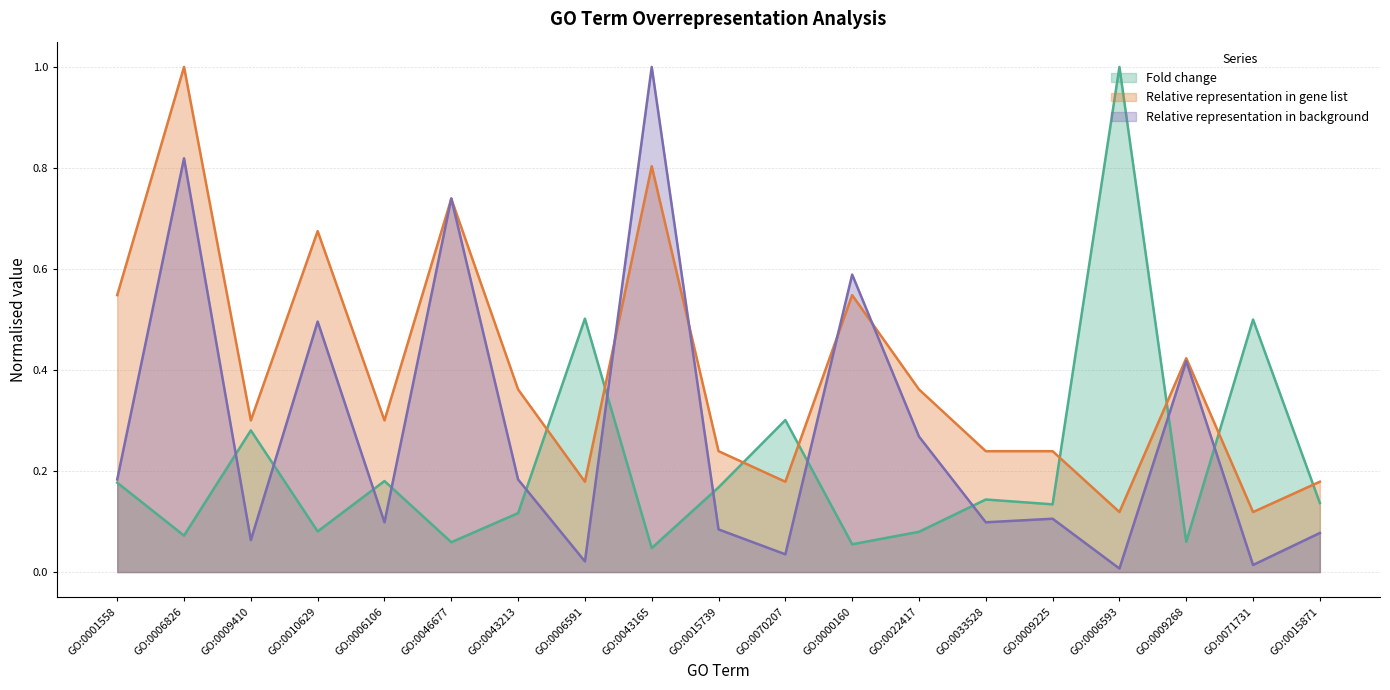

How many lines are shown in the chart?

3